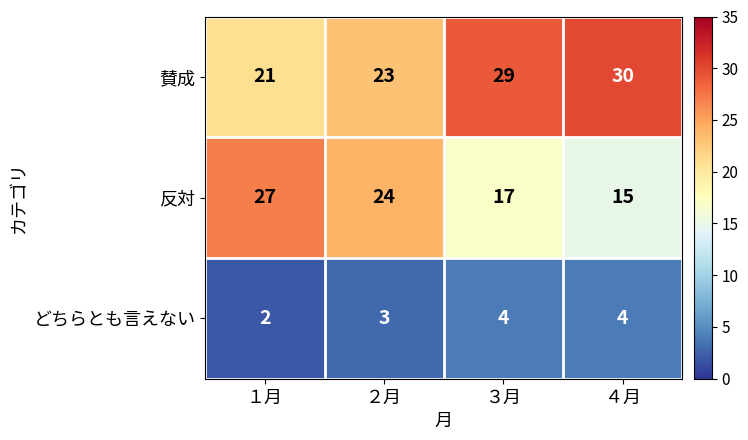

Rank the series by their average value, from highest to lowest.

賛成, 反対, どちらとも言えない